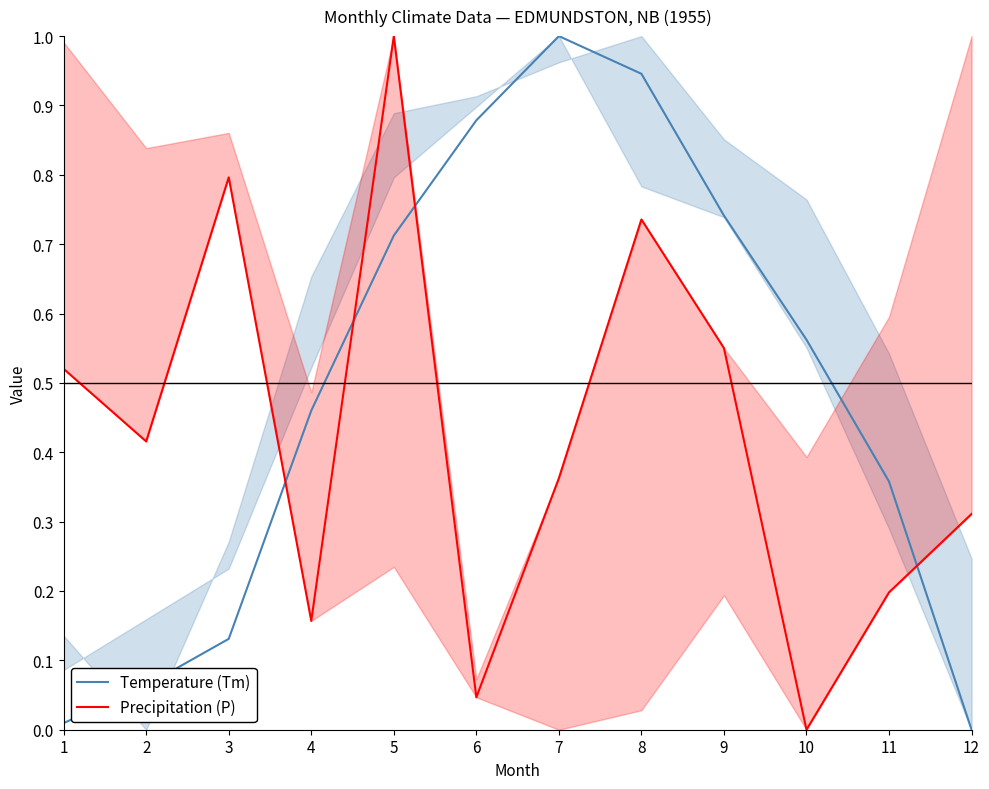

Is it true that Temperature (Tm) equals 0.9 at 8?

True